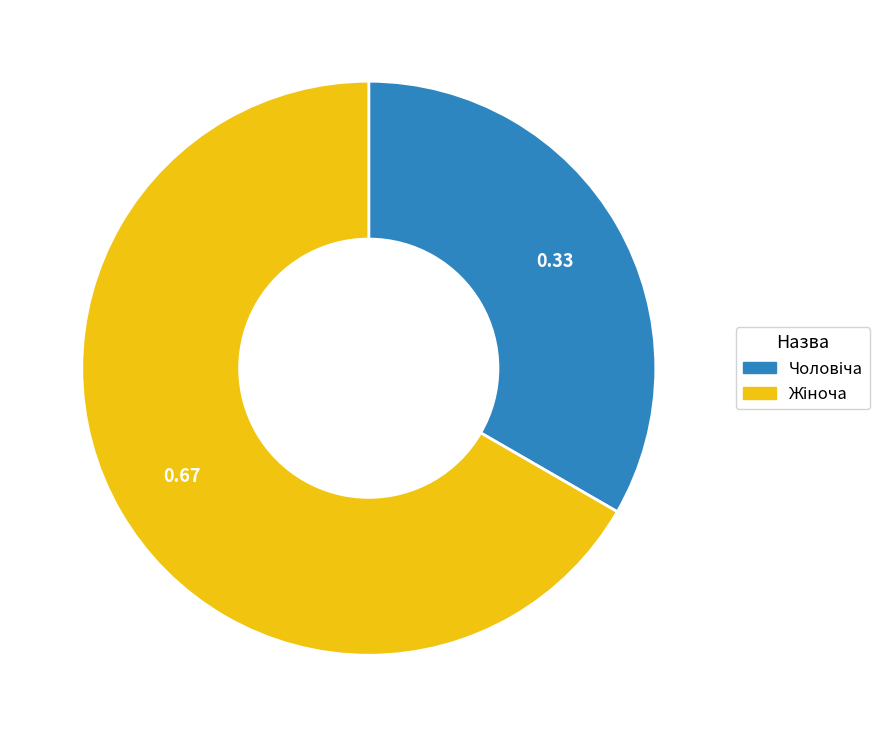

Is there any slice that represents more than half of the pie?

Yes